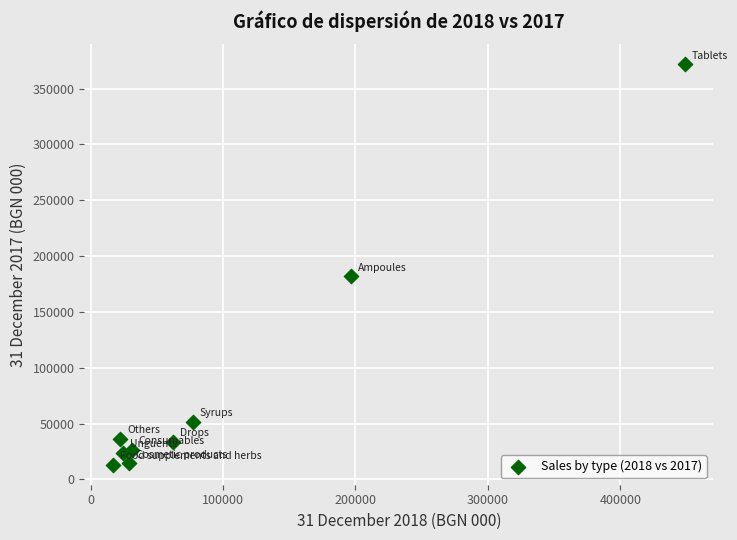

What is the average Y value?

83735